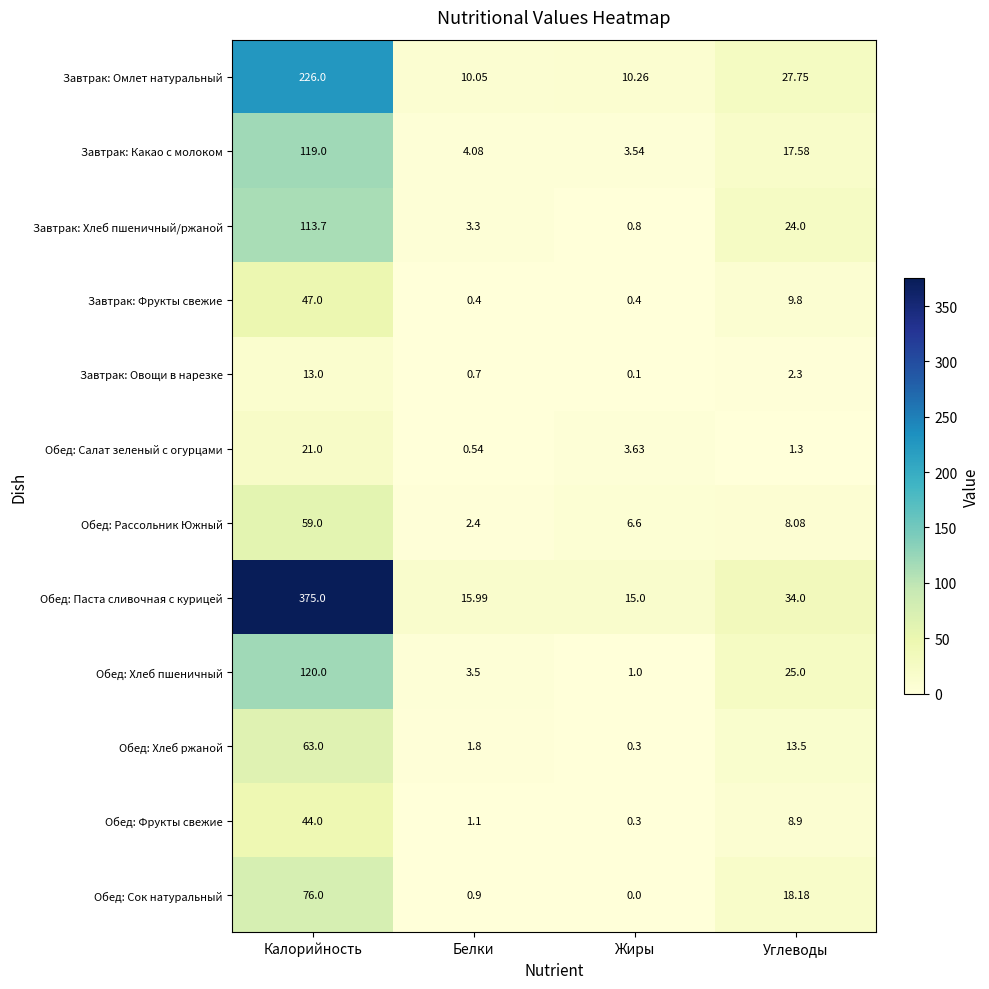

At Калорийность, list the series in order from largest to smallest.

Обед: Паста сливочная с курицей, Завтрак: Омлет натуральный, Обед: Хлеб пшеничный, Завтрак: Какао с молоком, Завтрак: Хлеб пшеничный/ржаной, Обед: Сок натуральный, Обед: Хлеб ржаной, Обед: Рассольник Южный, Завтрак: Фрукты свежие, Обед: Фрукты свежие, Обед: Салат зеленый с огурцами, Завтрак: Овощи в нарезке